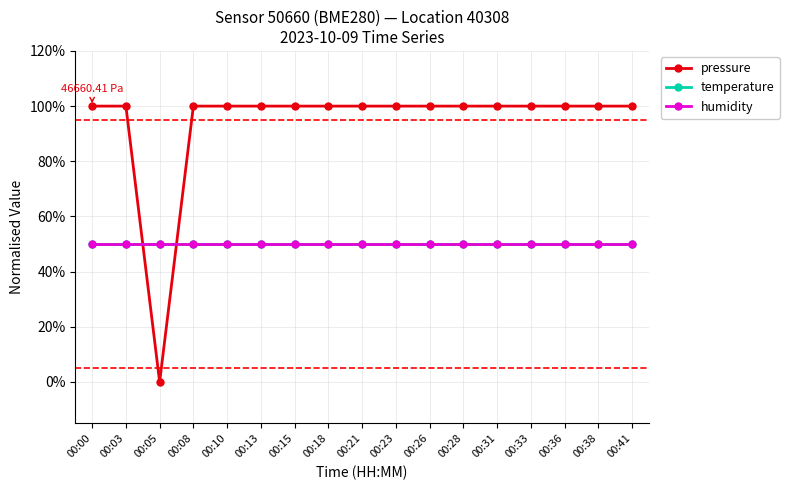

Rank the series at 00:08 from highest to lowest value.

pressure, temperature, humidity